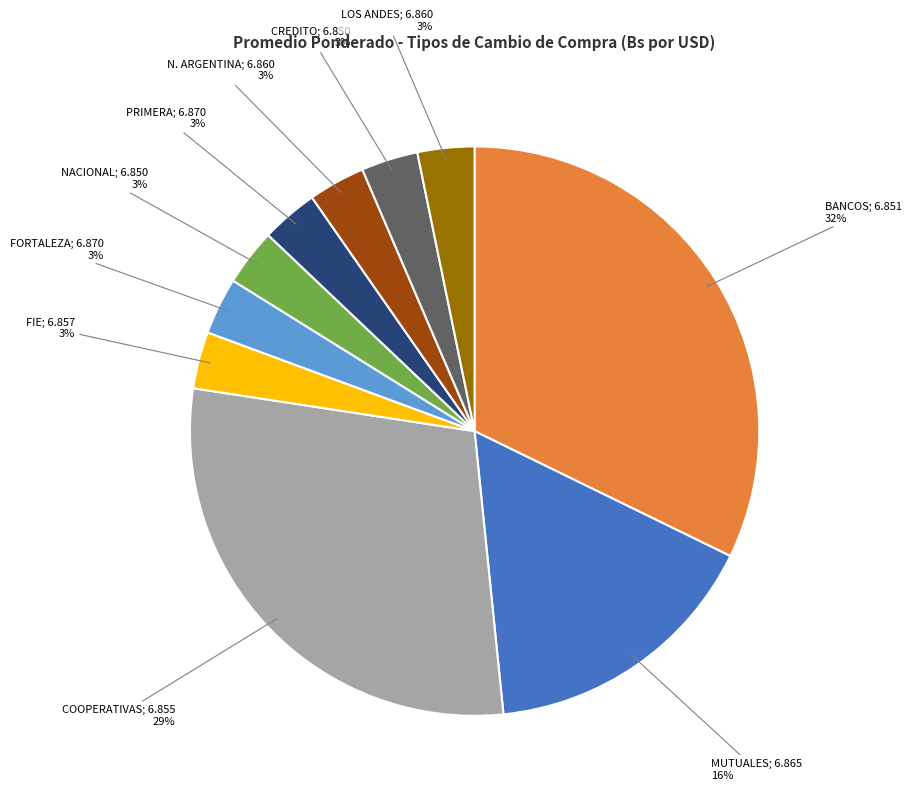

To the nearest percent, what is the average slice percentage?

10%